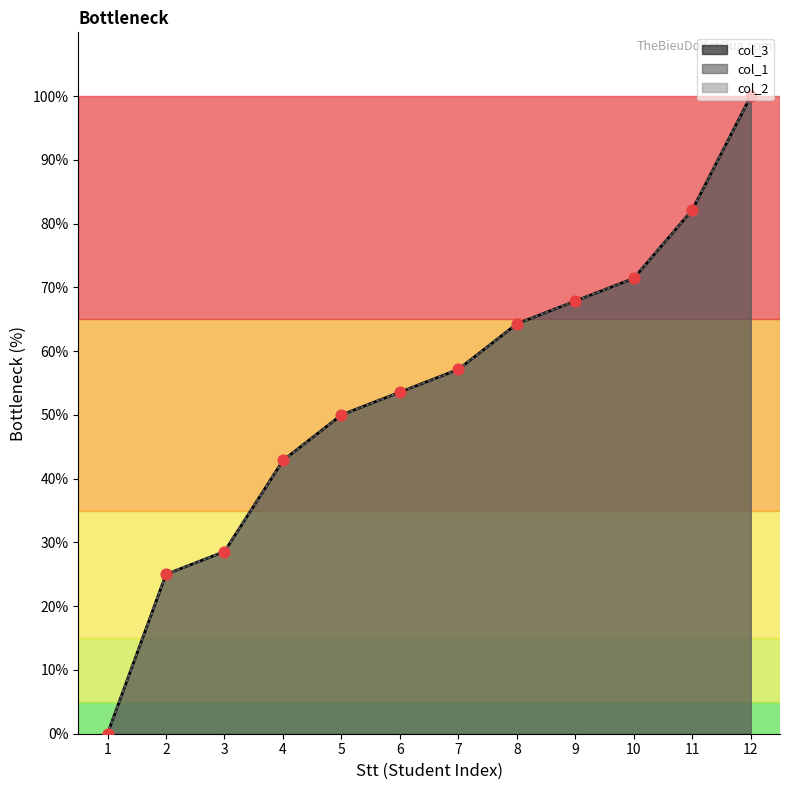

Which series has the widest spread of Y values?

col_3